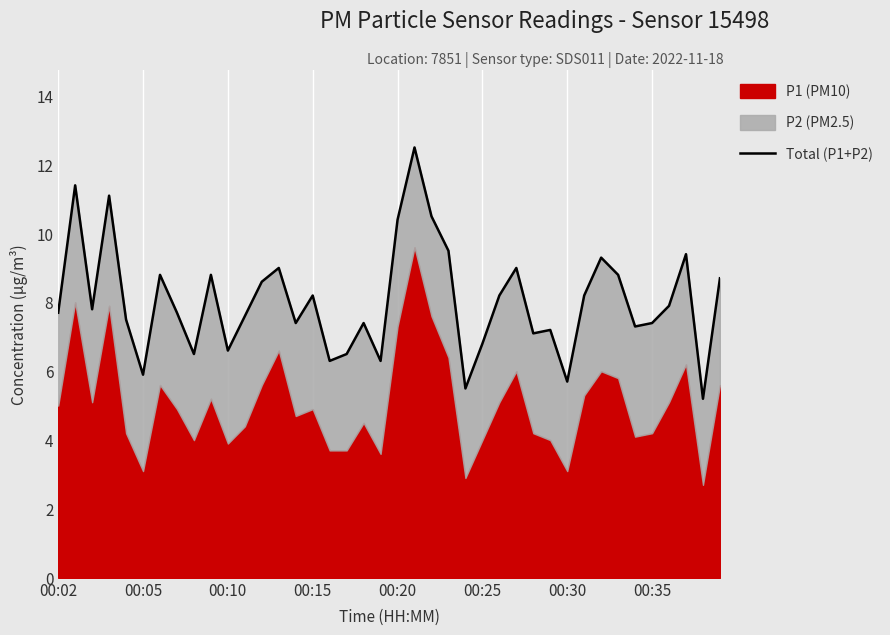

What is the label of the 12th point from the left?

11